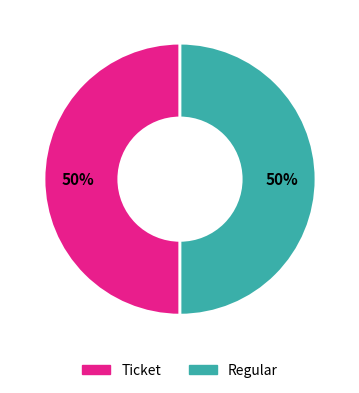

What percentage is the Regular slice, to the nearest percent?

50%